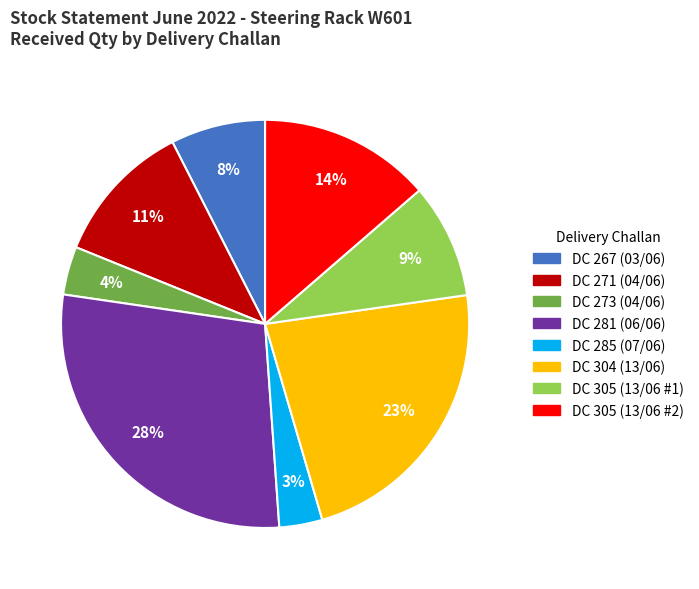

Approximately how many times larger is the value at DC 273 (04/06) compared to DC 304 (13/06)?

0.2